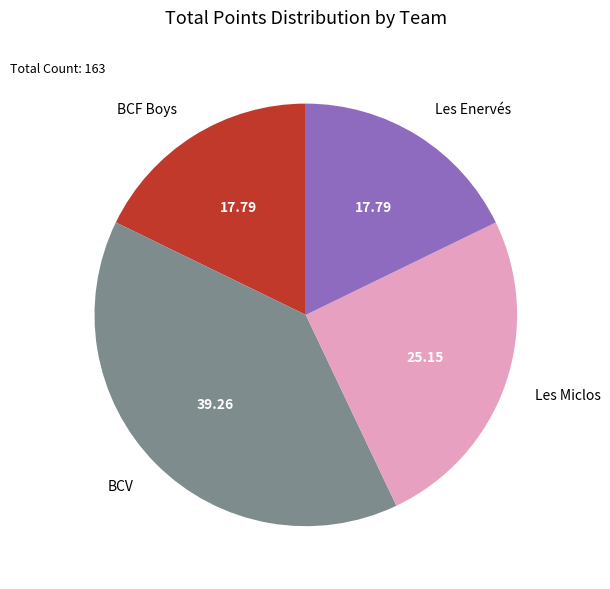

Does Les Miclos represent more than half of the total?

No